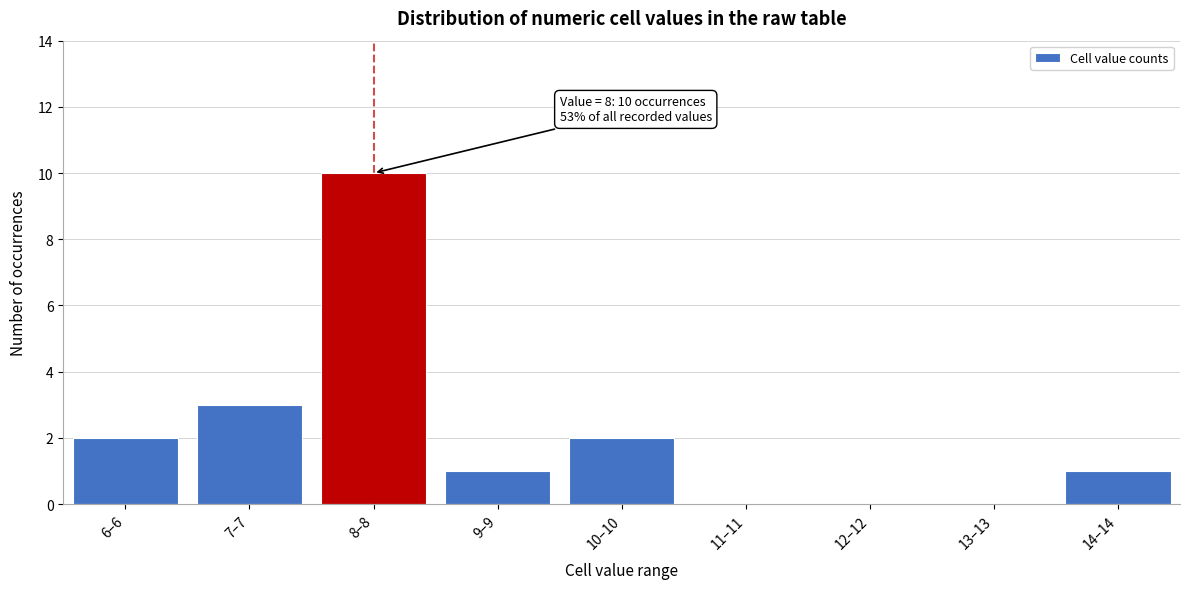

Reading left to right, extract all data points from this chart.

6–6=2	7–7=3	8–8=10	9–9=1	10–10=2	11–11=0	12–12=0	13–13=0	14–14=1